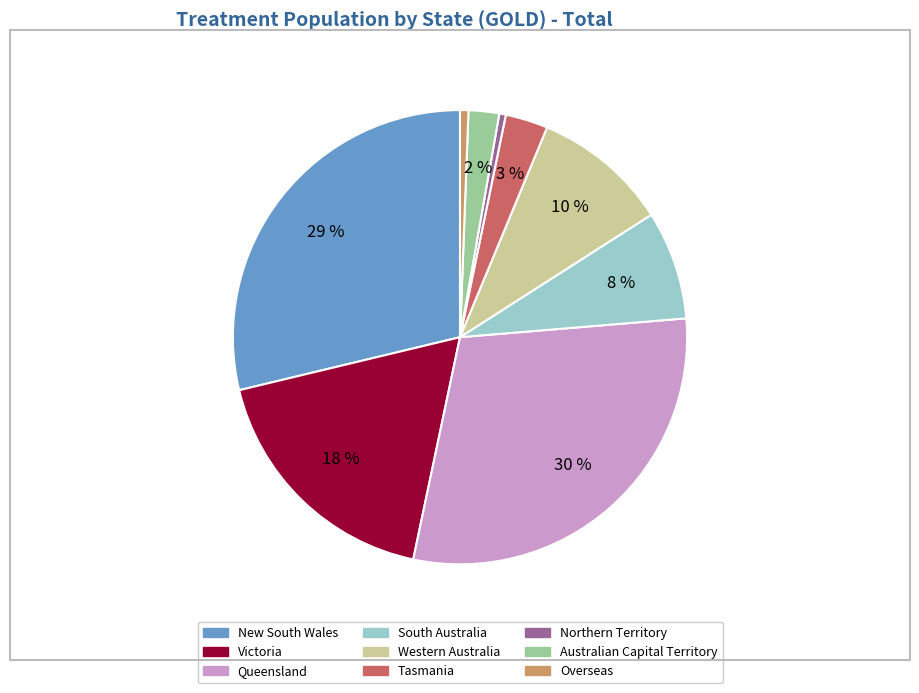

Which category has the biggest portion of the pie?

Queensland